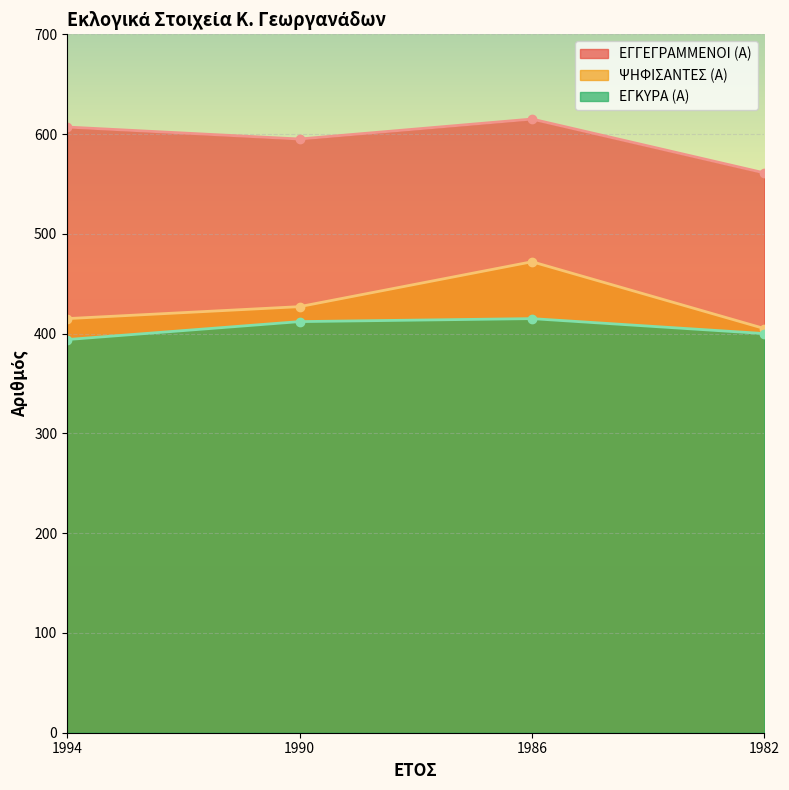

Reading left to right, extract all data points from this chart.

ΕΓΓΕΓΡΑΜΜΕΝΟΙ (Α): 607	595	615	561
ΨΗΦΙΣΑΝΤΕΣ (Α): 415	427	472	405
ΕΓΚΥΡΑ (Α): 394	412	415	400